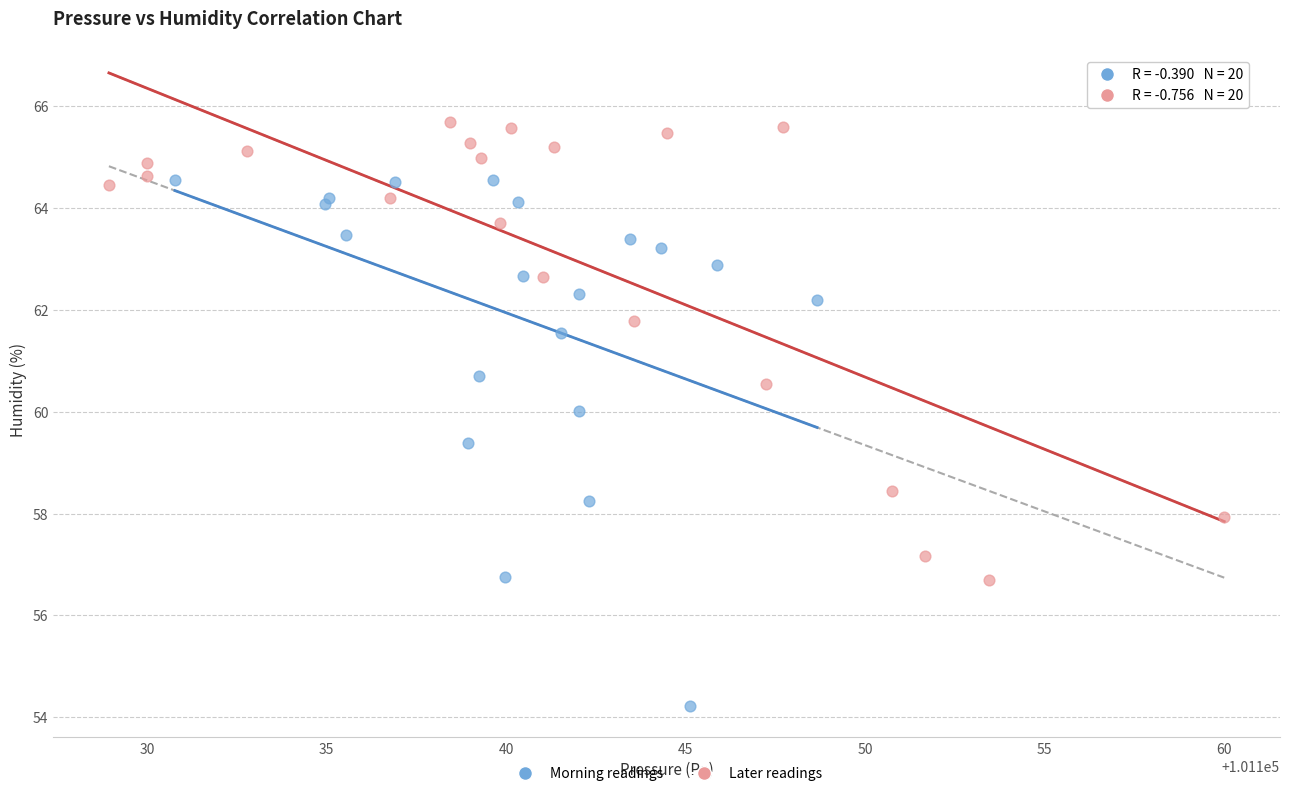

Which series has the widest spread of Y values?

Morning readings